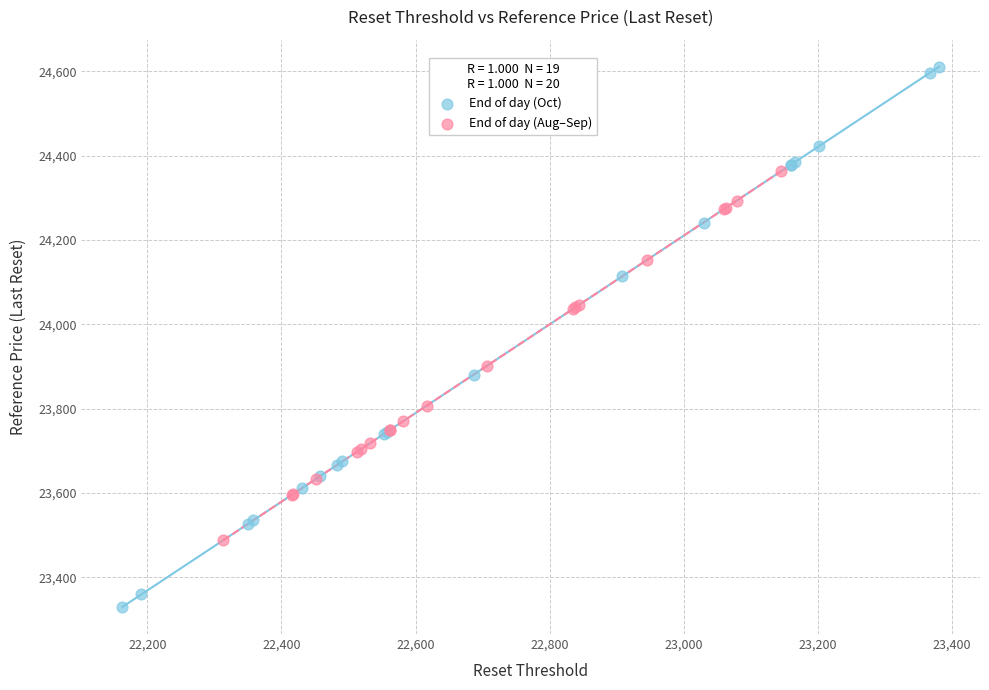

Which series has the largest Y range (max minus min)?

End of day (Oct)